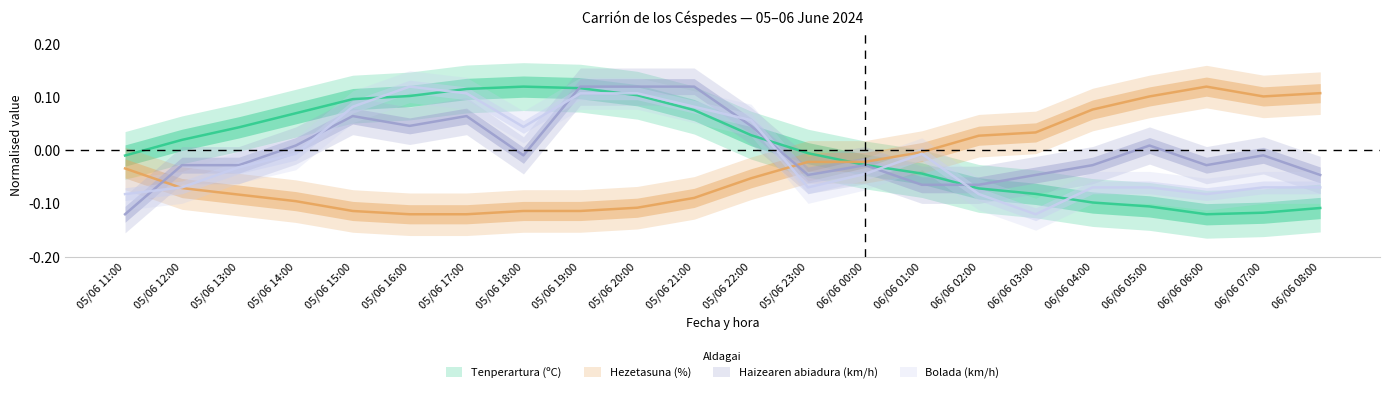

The Hezetasuna (%) series shows -0.1 at 05/06 21:00. True or false?

False